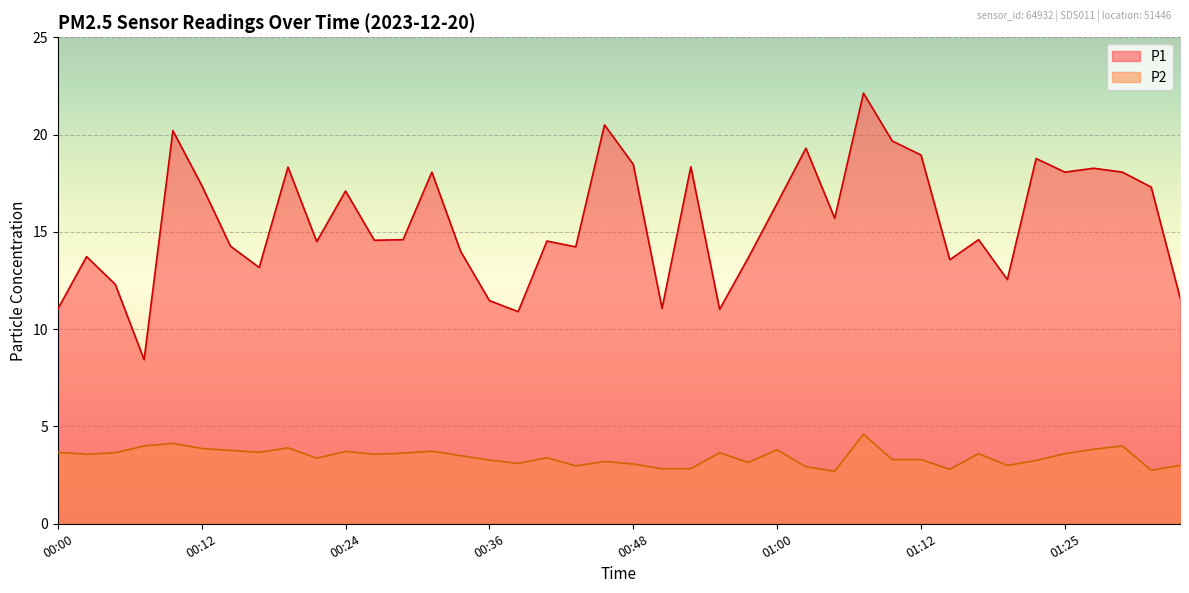

In P1, how many points are higher than both neighbors (excluding endpoints)?

13